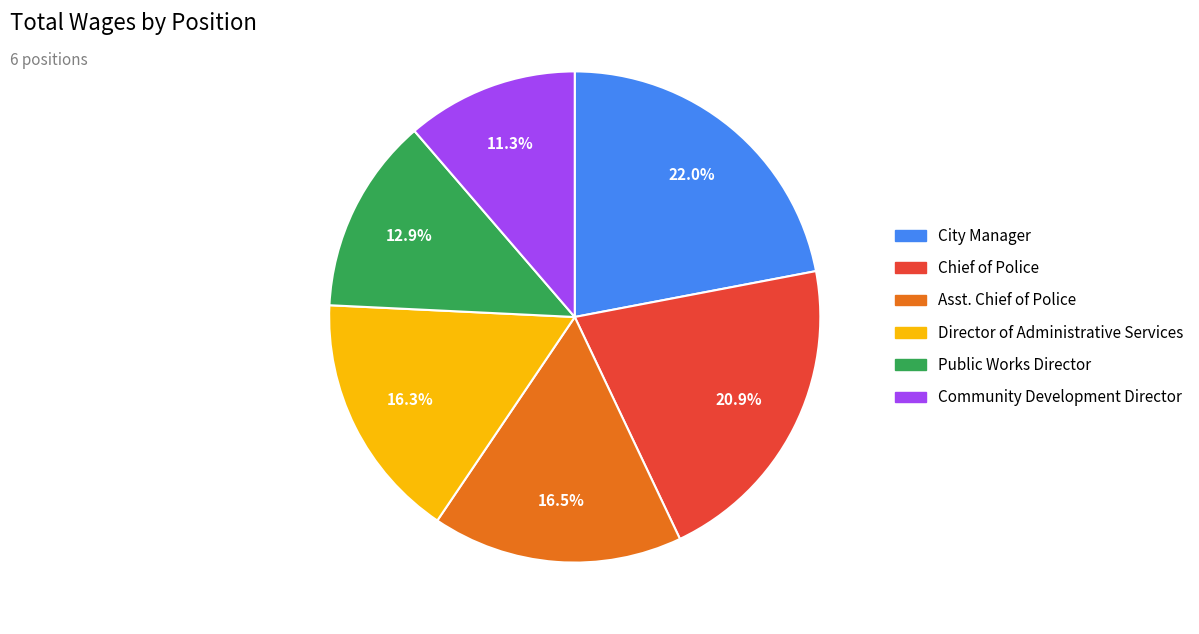

How many slices are in this pie chart?

6